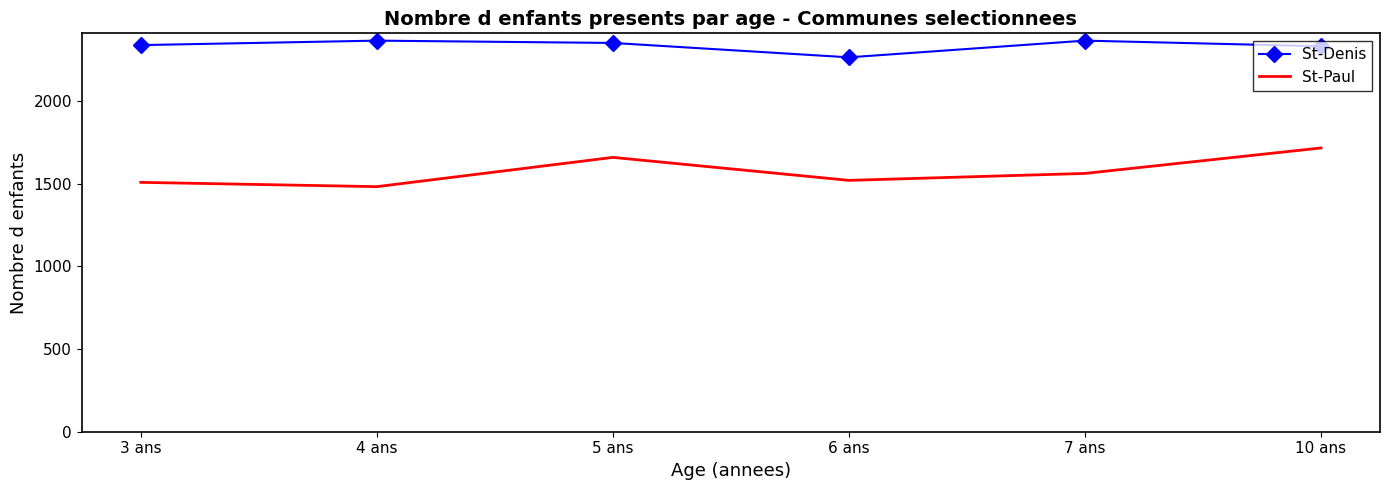

True or false: St-Denis and St-Paul cross at least once.

False